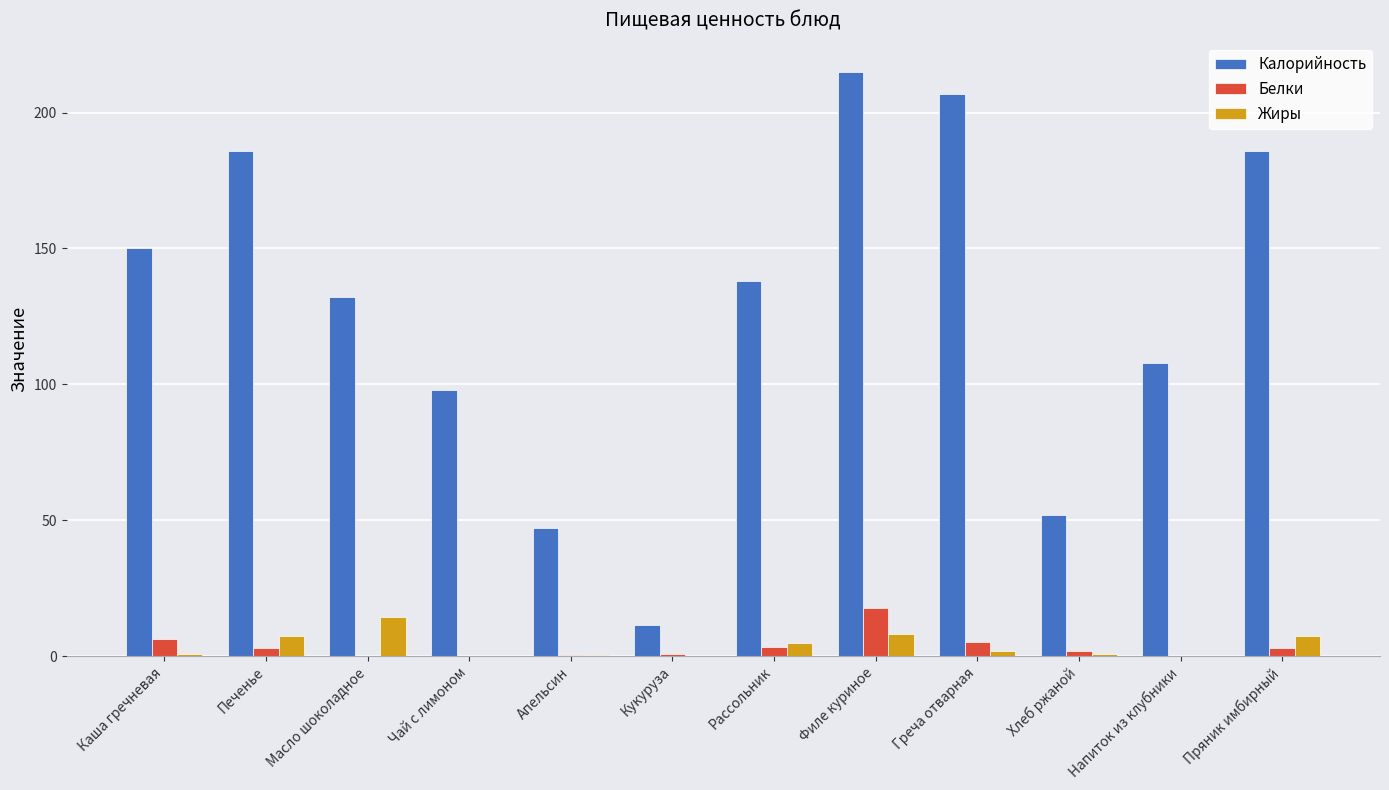

How many categories are shown in the chart?

12